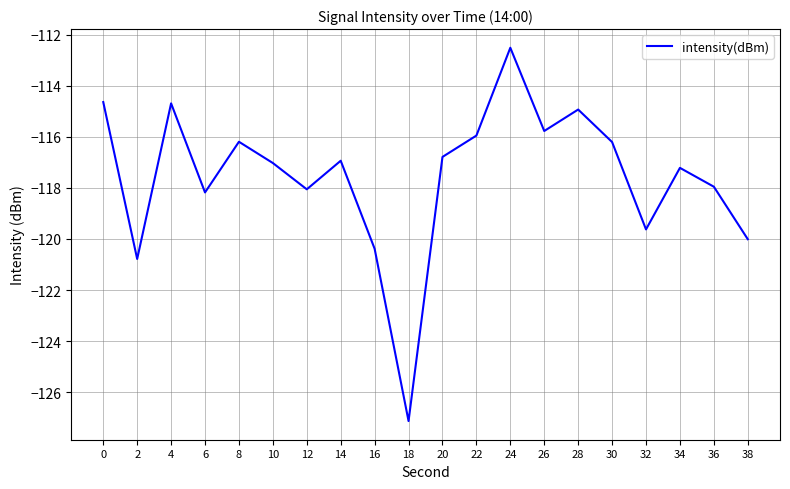

At which category does the chart reach its minimum across all series?

18